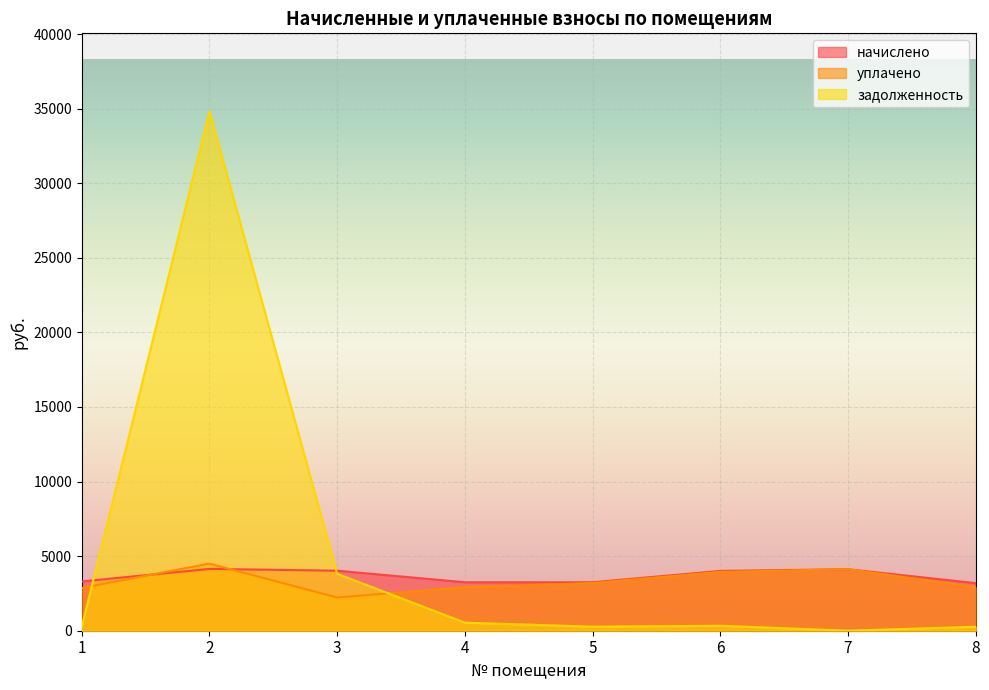

What is the sum of all уплачено values?

26695.5